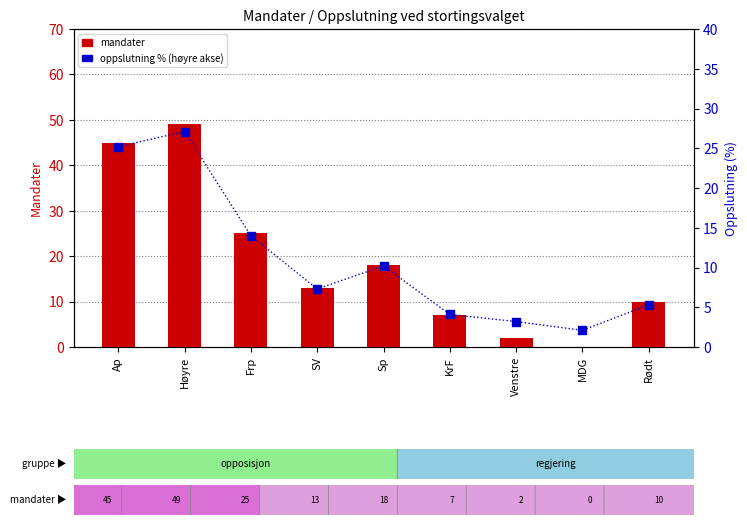

Which series has the largest total across all categories?

mandater